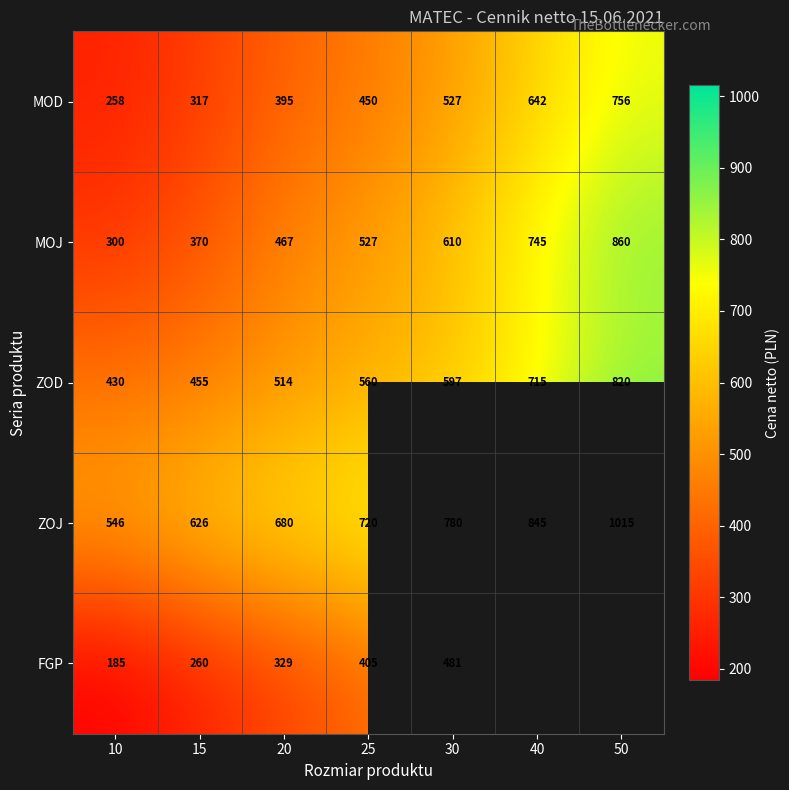

True or false: MOD has a value of 395 at 20.

True